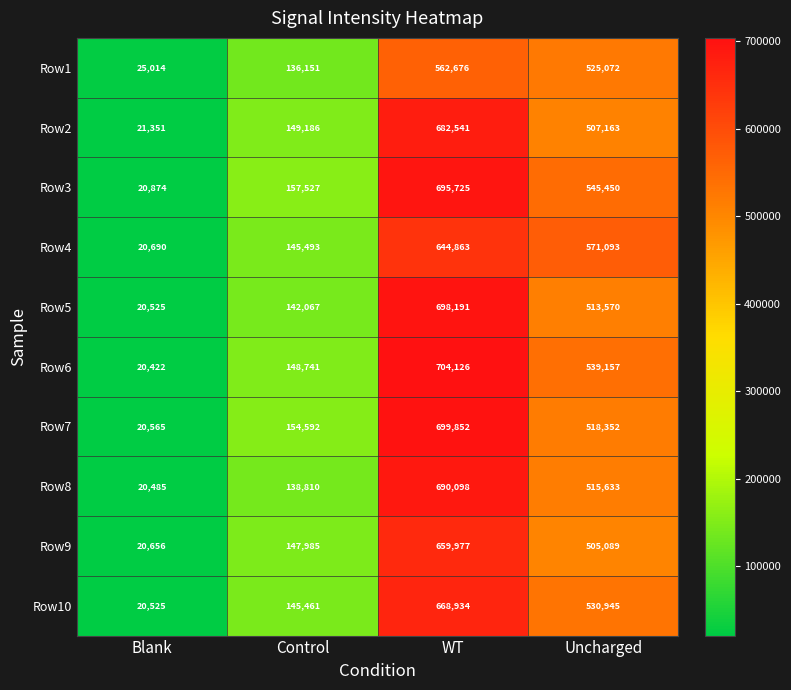

What is the sum of the Row6 values at Uncharged and WT?

1243283